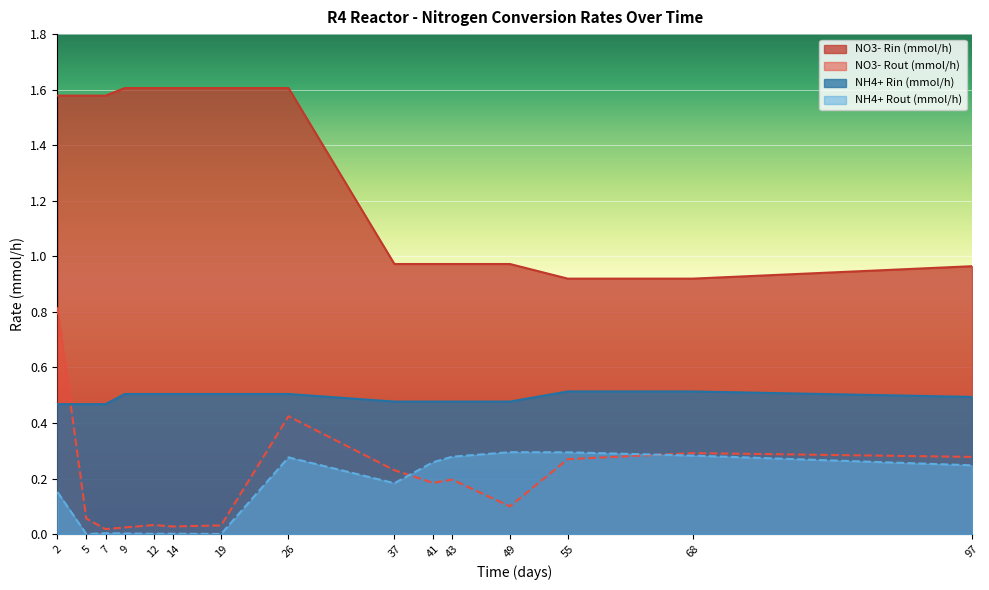

What is the greatest value displayed?

1.6